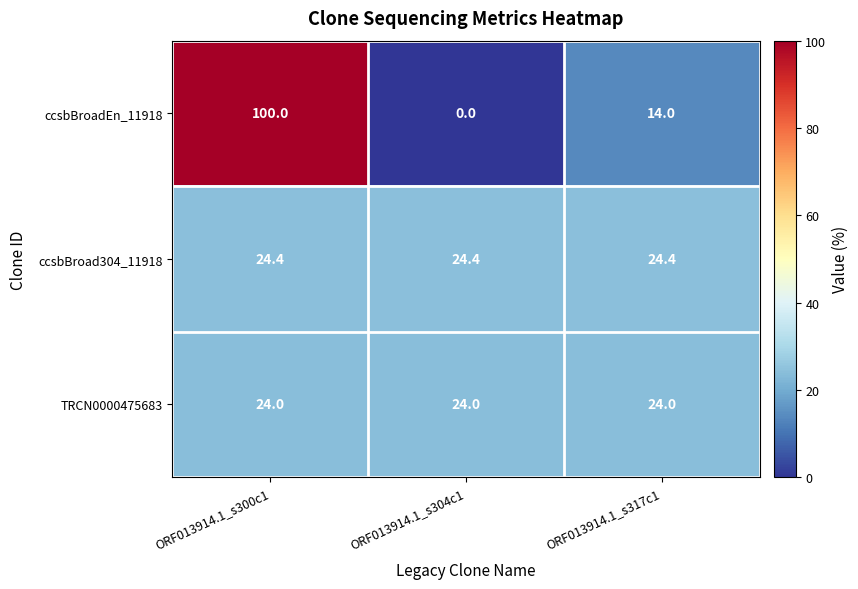

Rank the series at ORF013914.1_s304c1 from lowest to highest value.

ccsbBroadEn_11918, TRCN0000475683, ccsbBroad304_11918